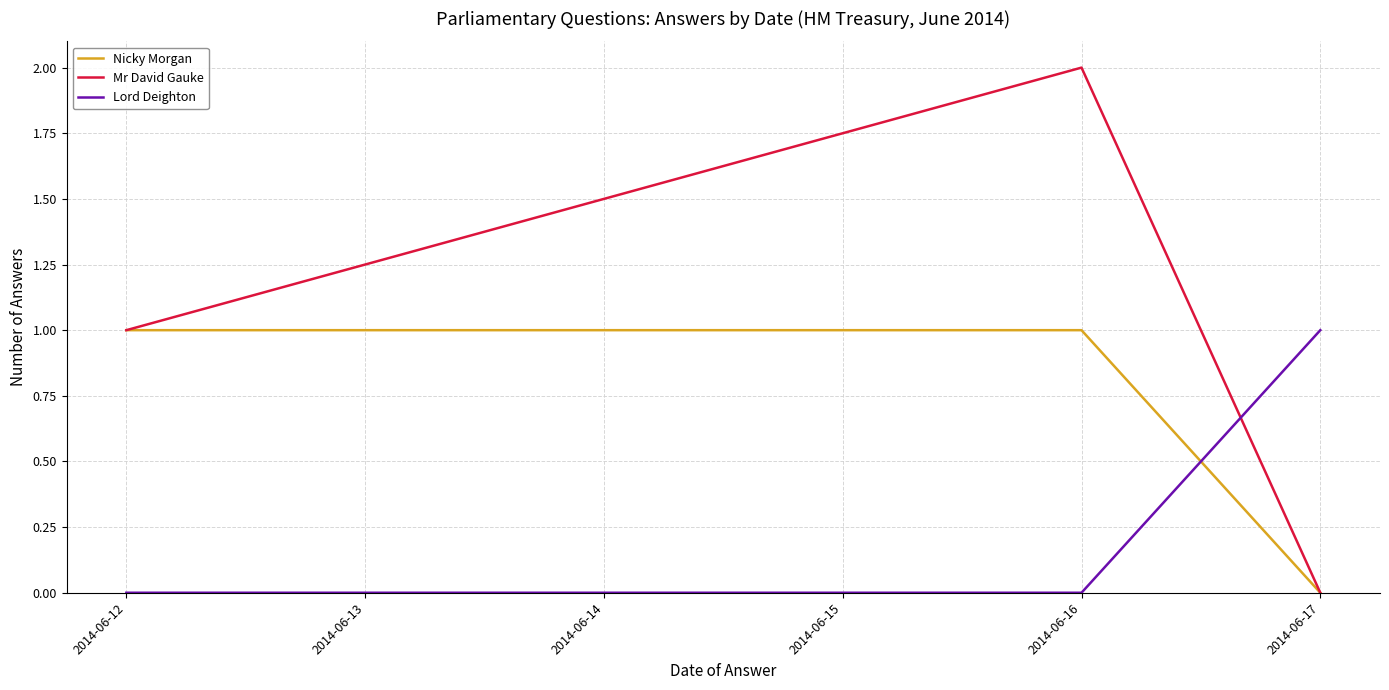

How many Mr David Gauke values are between 0 and 2?

3